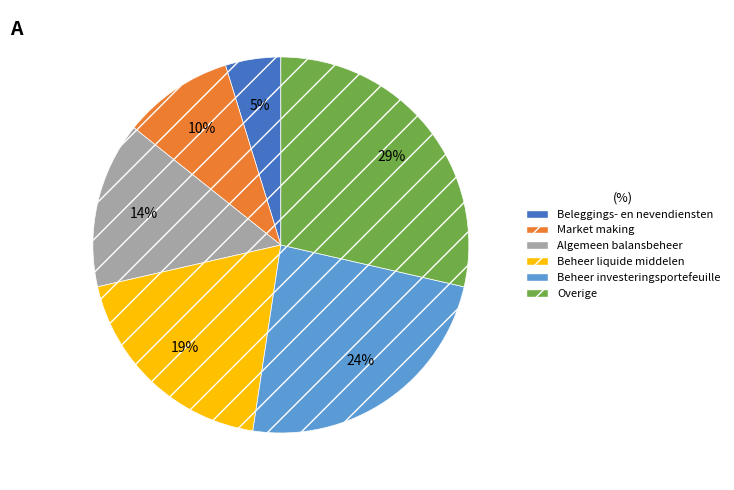

Which category has the biggest portion of the pie?

Overige